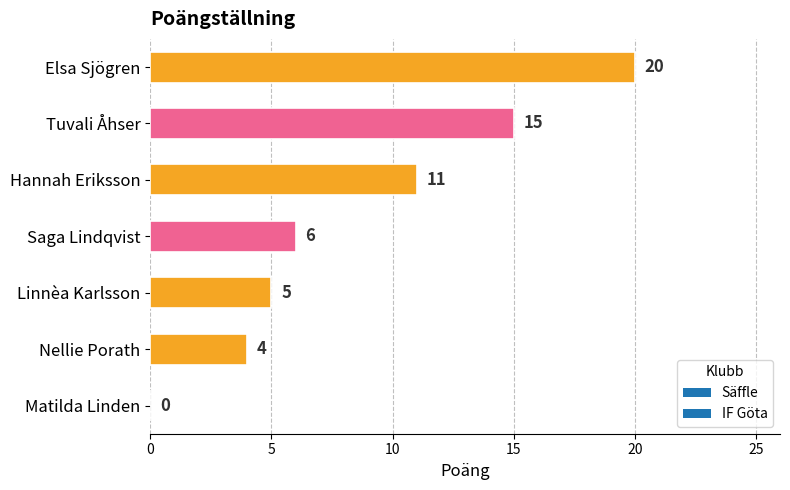

Reading bottom to top, transcribe all the data shown in this chart.

Matilda Linden=0	Nellie Porath=4	Linnèa Karlsson=5	Saga Lindqvist=6	Hannah Eriksson=11	Tuvali Åhser=15	Elsa Sjögren=20